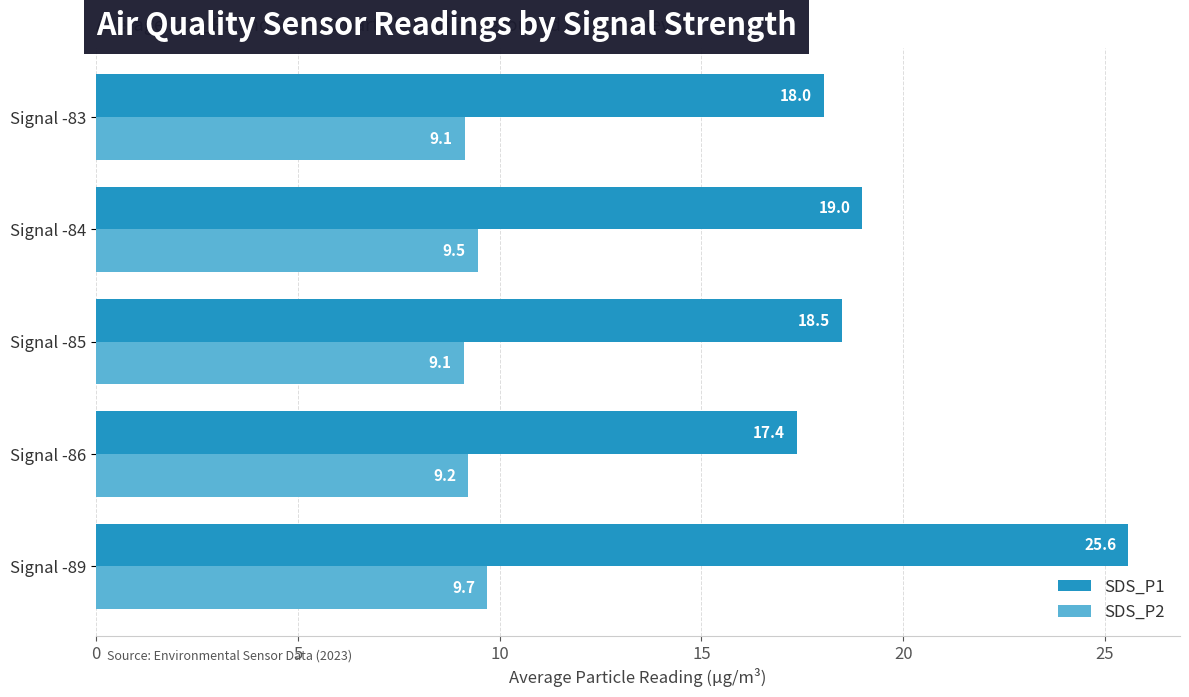

The SDS_P1 series shows 19.0 at Signal -84. True or false?

True